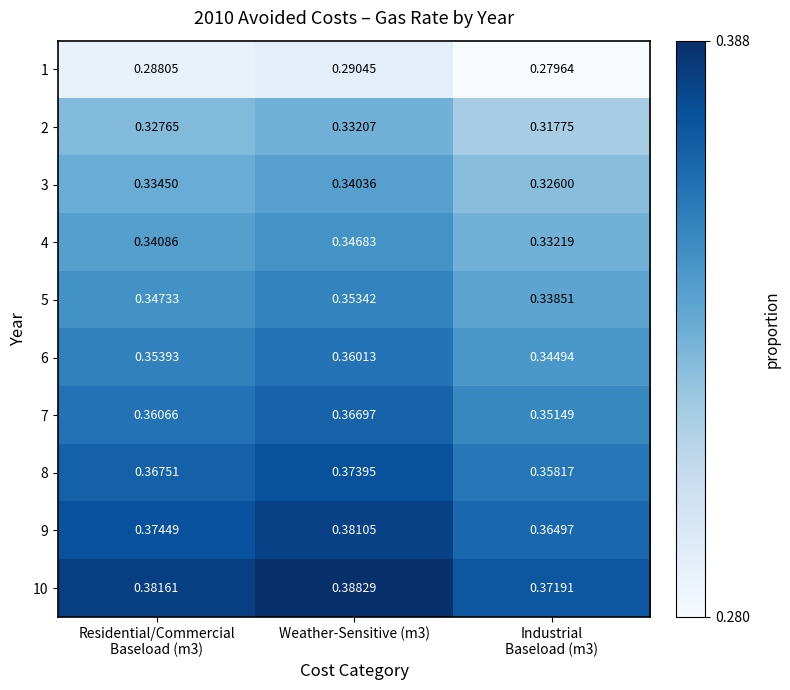

Rank the series by their maximum value, from lowest to highest.

1, 2, 3, 4, 5, 6, 7, 8, 9, 10